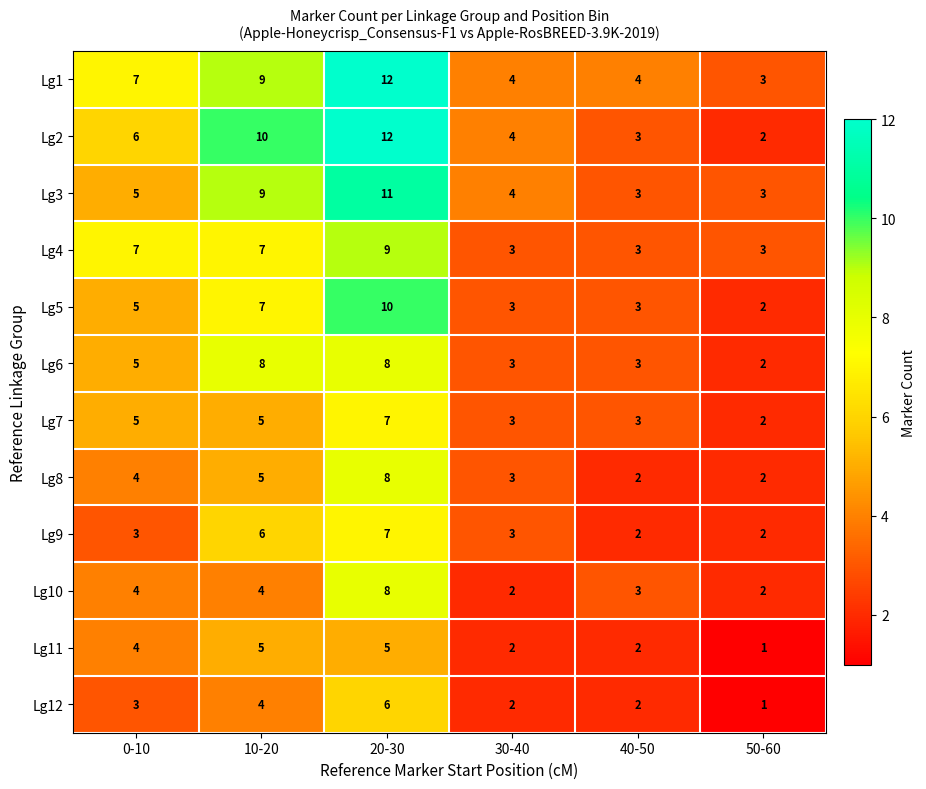

How many series are shown in this chart?

12